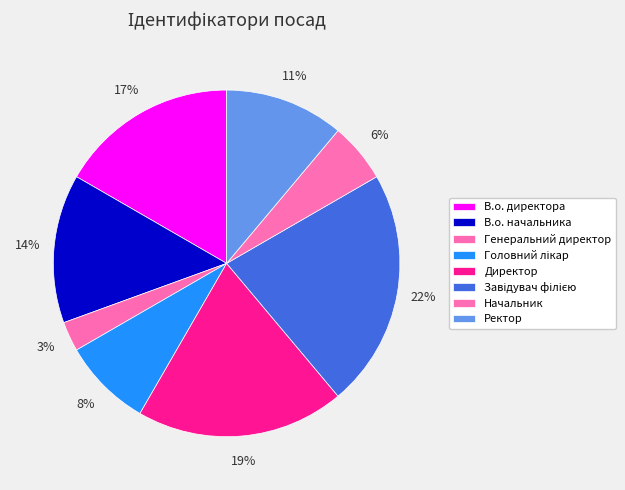

How many slices are in this pie chart?

8